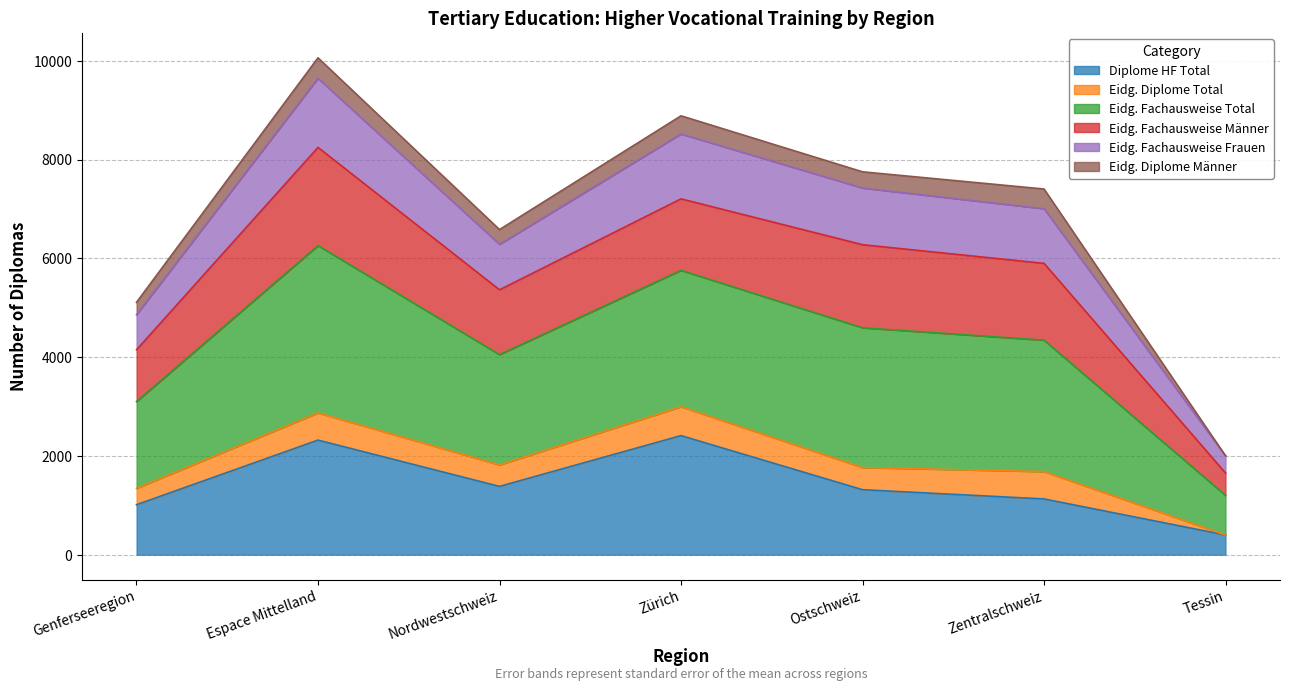

True or false: Diplome HF Total has a value of 1384 at Nordwestschweiz.

True